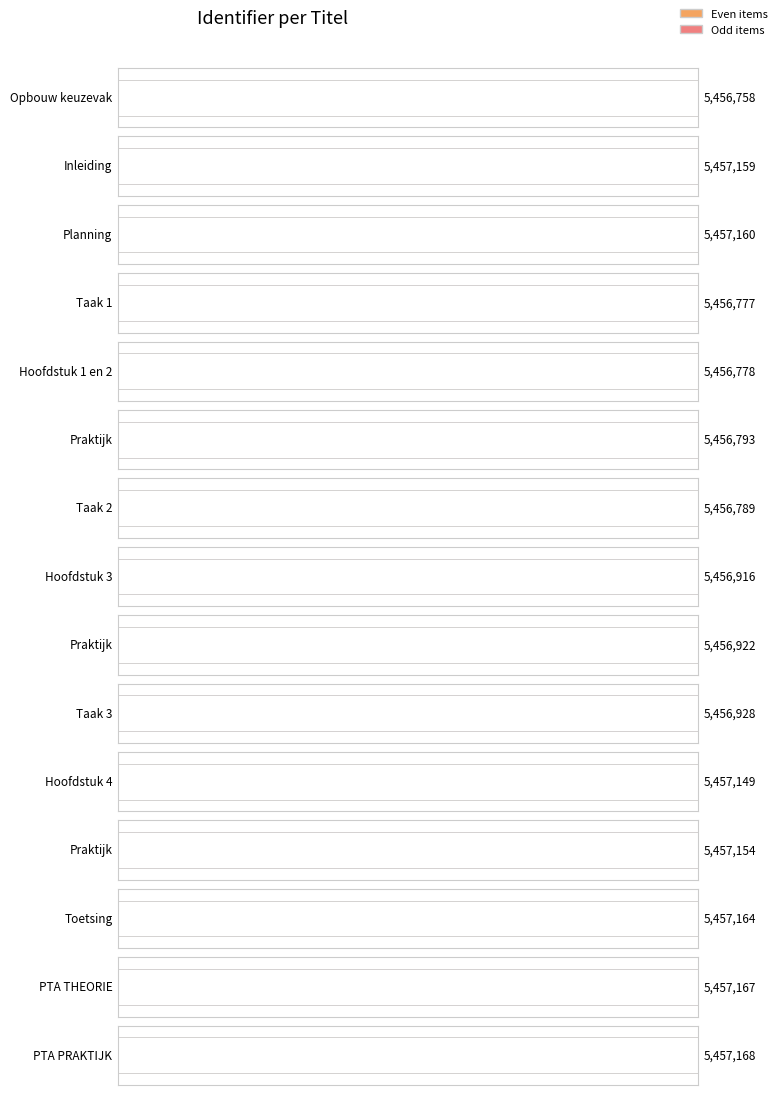

What is the label of the 9th bar from the right?

Taak 2